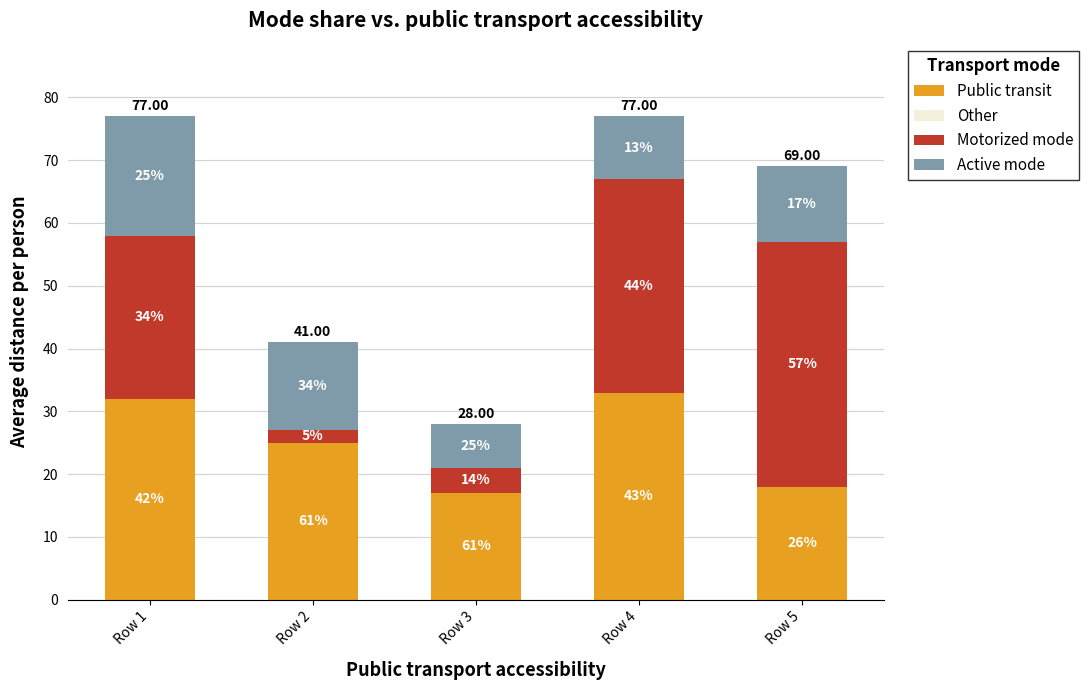

Is it true that Public transit equals 24 at Row 3?

False